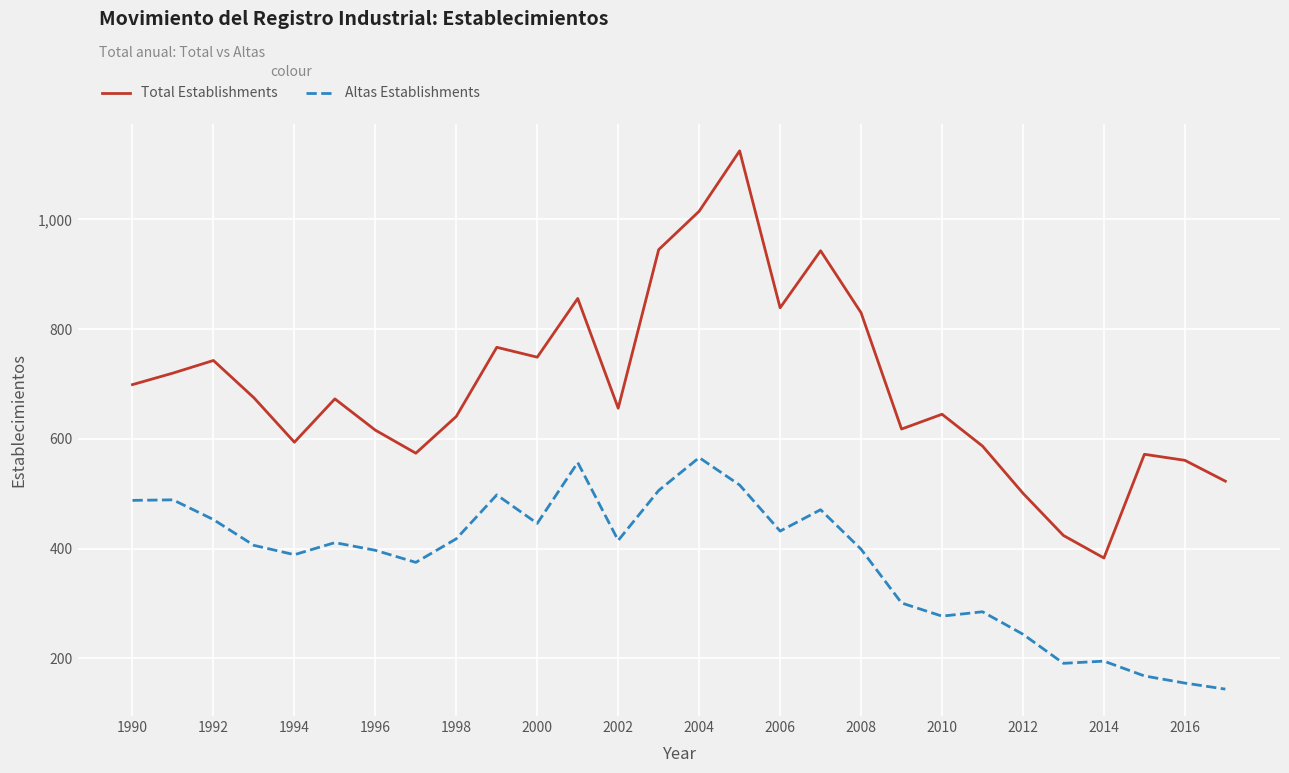

How many categories are shown in the chart?

28